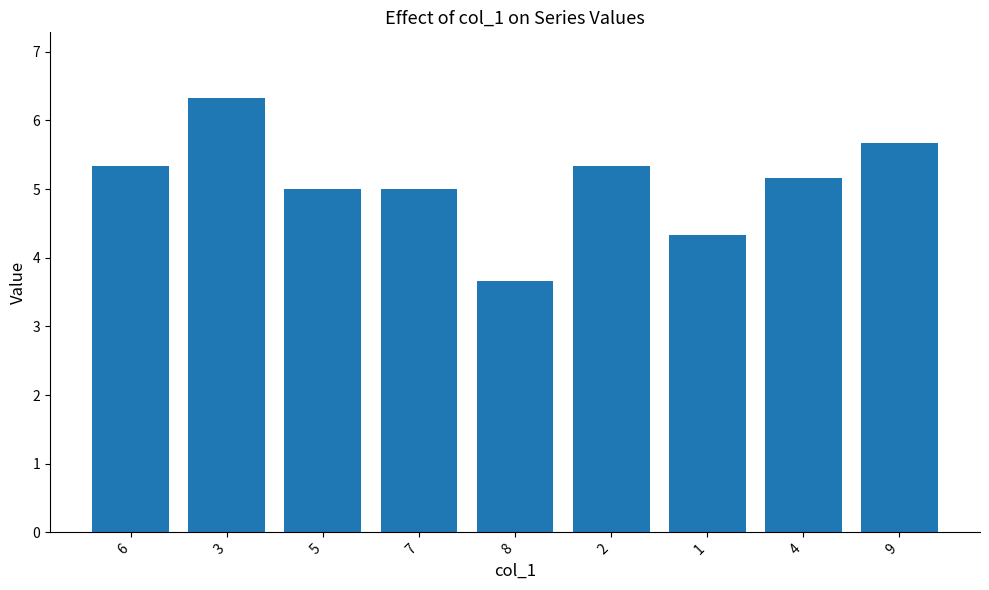

The chart shows a value of 5.2 at 4. True or false?

True